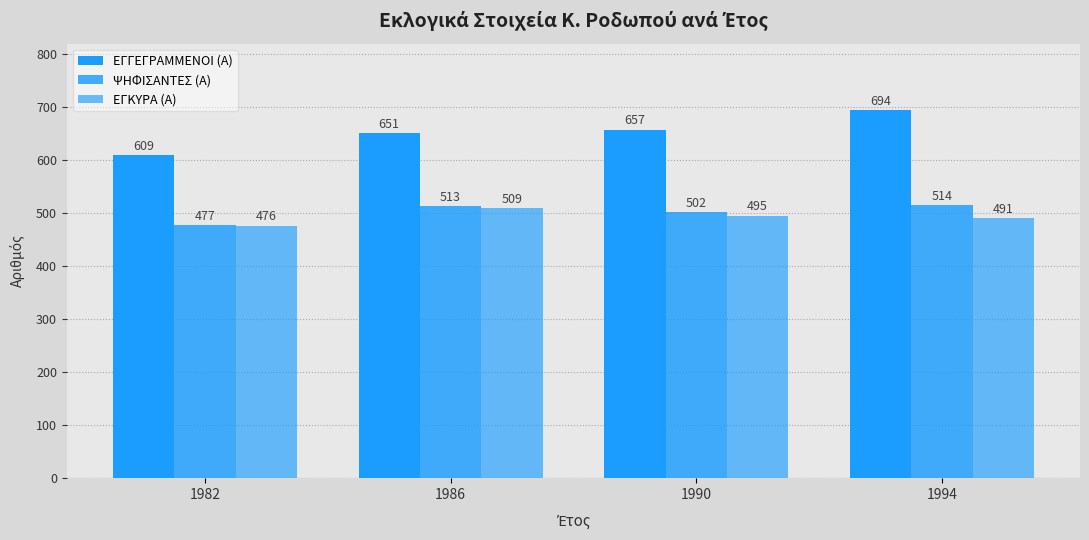

Reading left to right, extract all data points from this chart.

ΕΓΓΕΓΡΑΜΜΕΝΟΙ (Α): 609	651	657	694
ΨΗΦΙΣΑΝΤΕΣ (Α): 477	513	502	514
ΕΓΚΥΡΑ (Α): 476	509	495	491